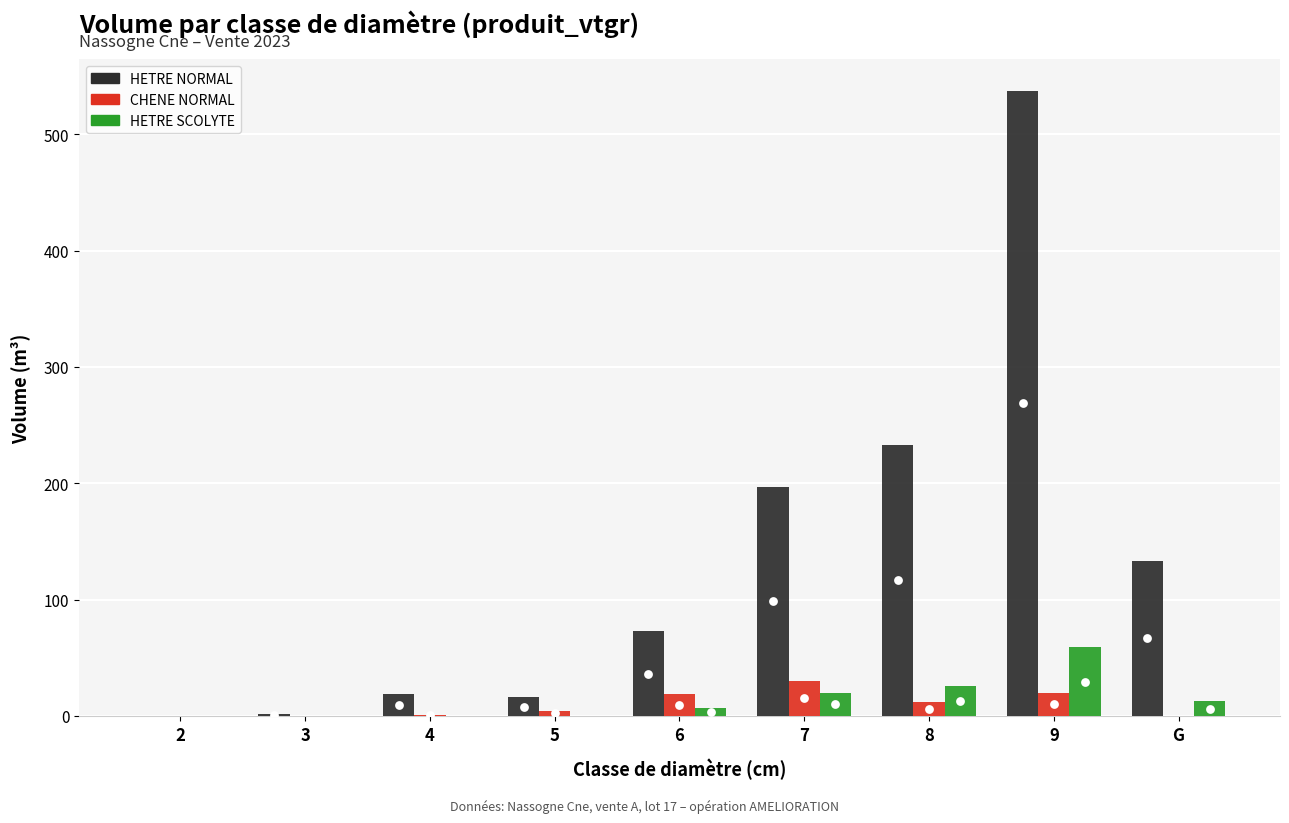

What are all the series names shown in the legend?

HETRE_NORMAL, CHENE_NORMAL, HETRE_SCOLYTE